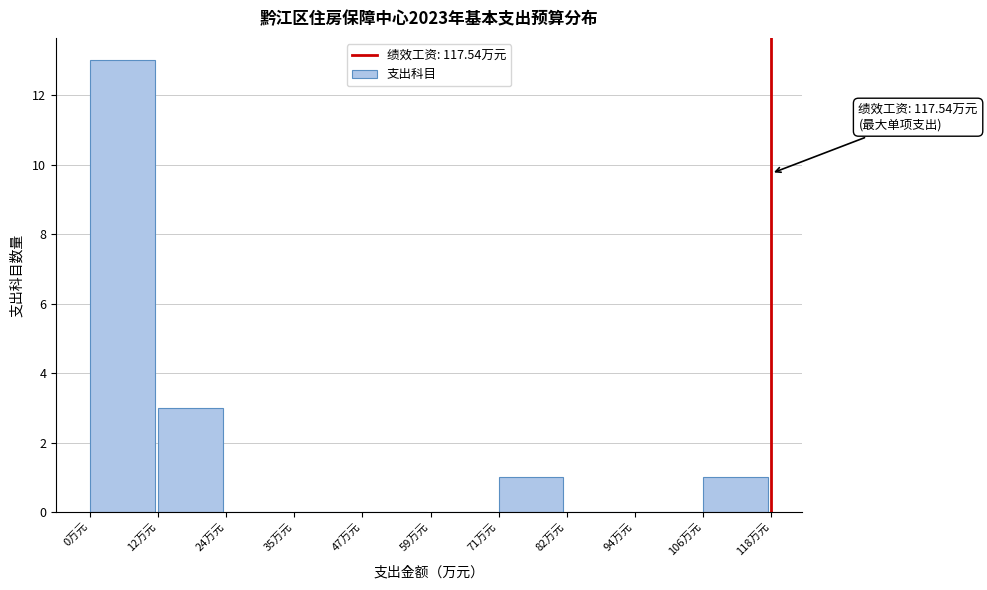

Over which range of the x-axis is the bar tallest?

0 to 12